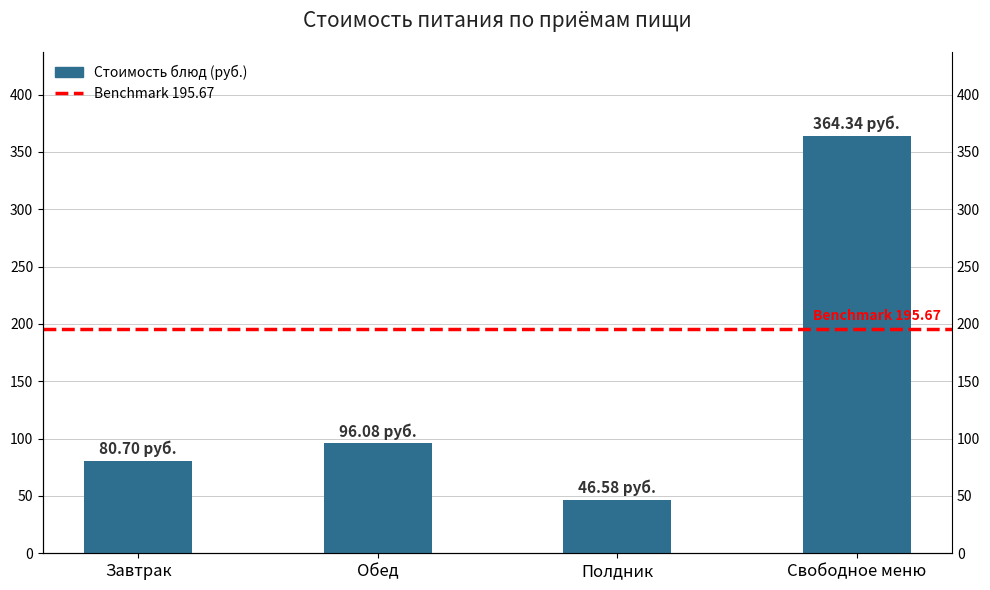

What is the change in value from Обед to Полдник?

-49.5